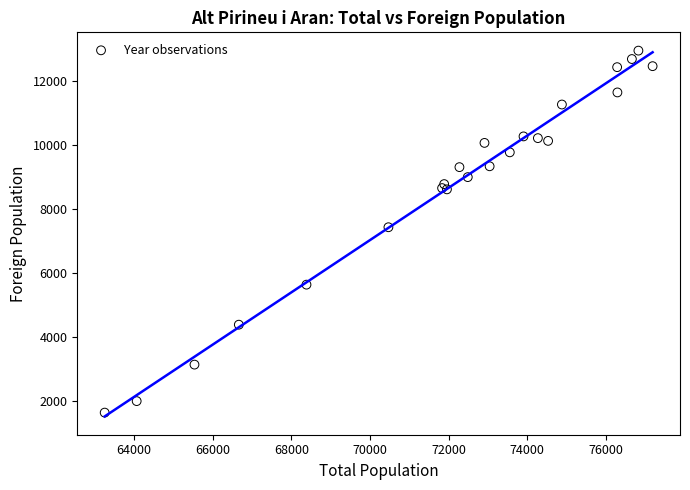

What Y value in the scatter plot is closest to 7303?

7440